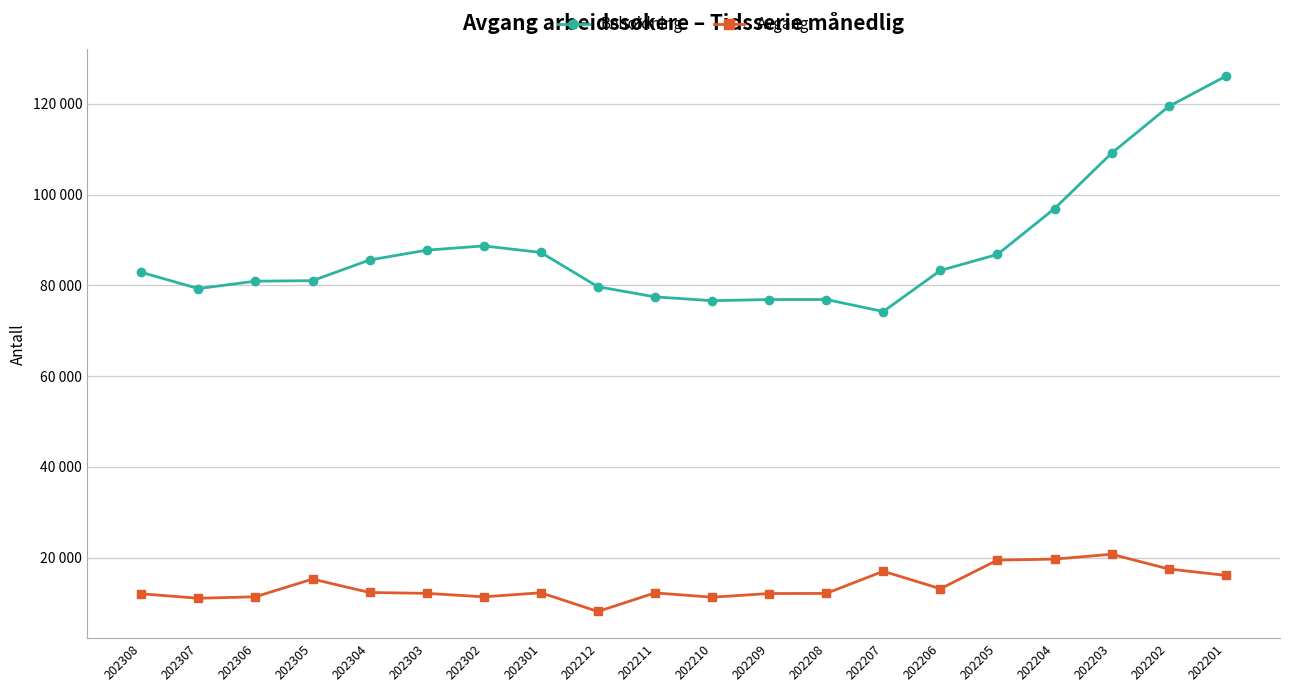

Where does the Avgang series first go above 12237?

202305